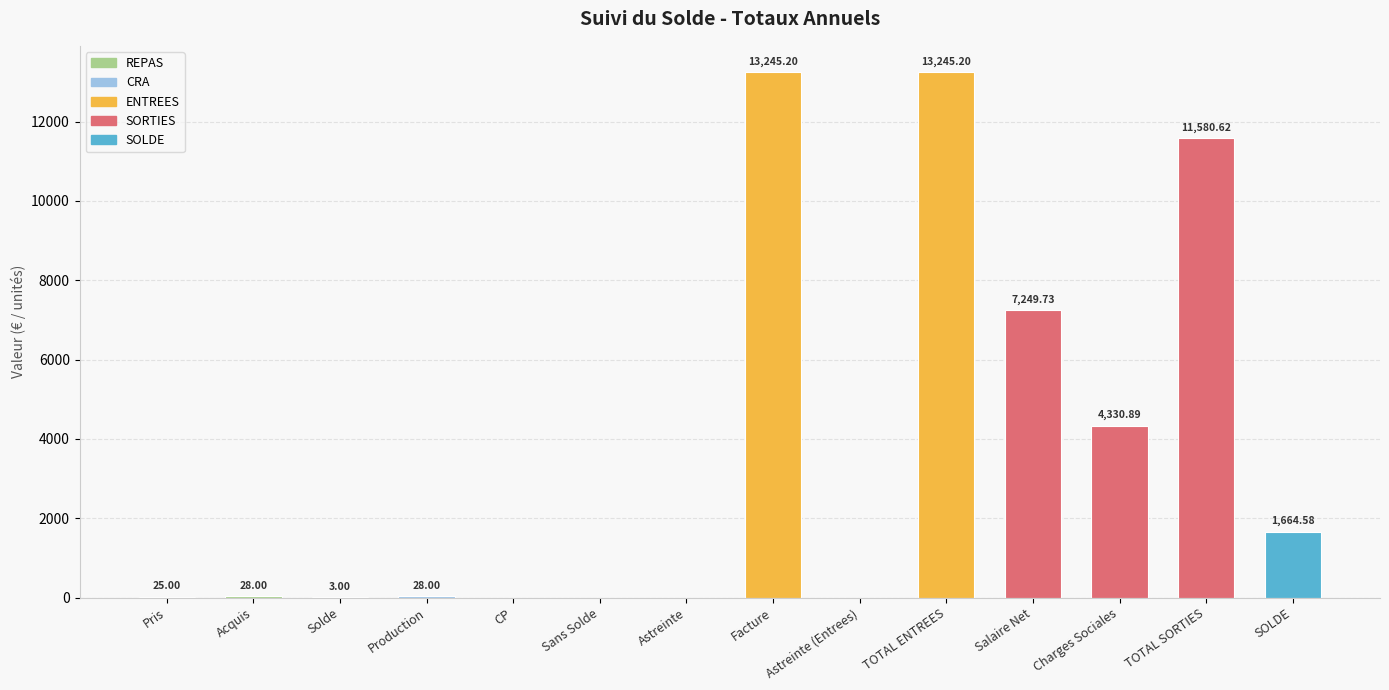

What is the sum of all values?

51400.2